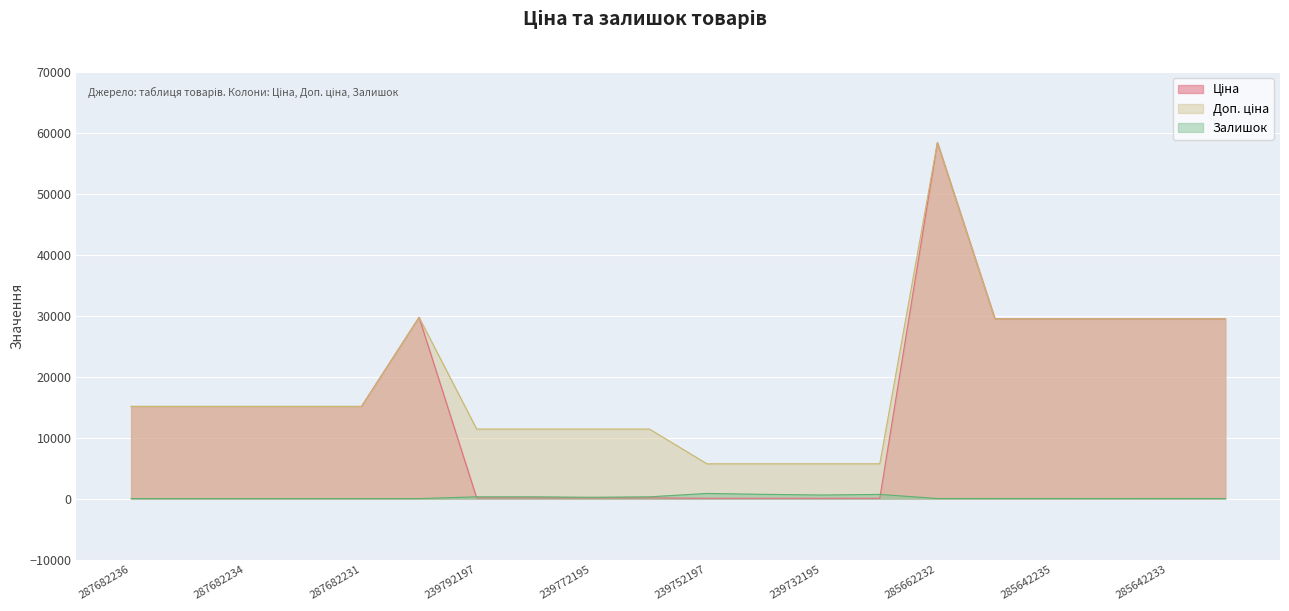

Is it true that Доп. ціна equals 5705.0 at 239732179?

True